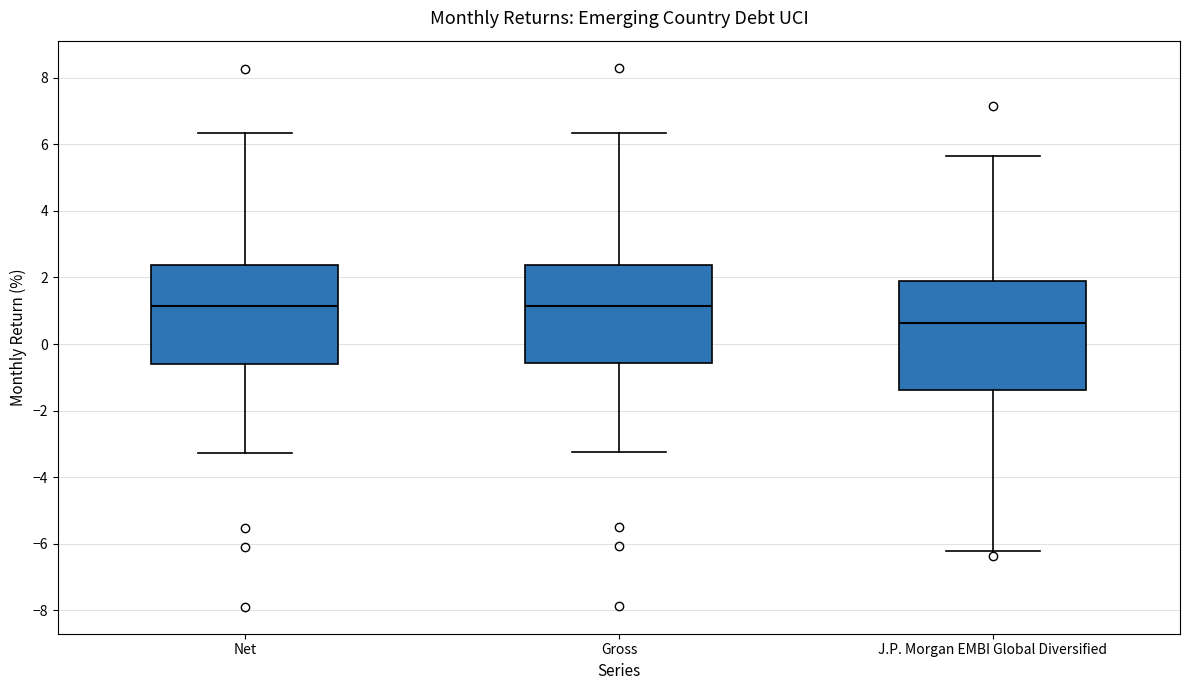

Where does the median line of the box for Net sit on the y-axis? The values are not printed on the chart, so give them approximately, as read against the axis.

1.2